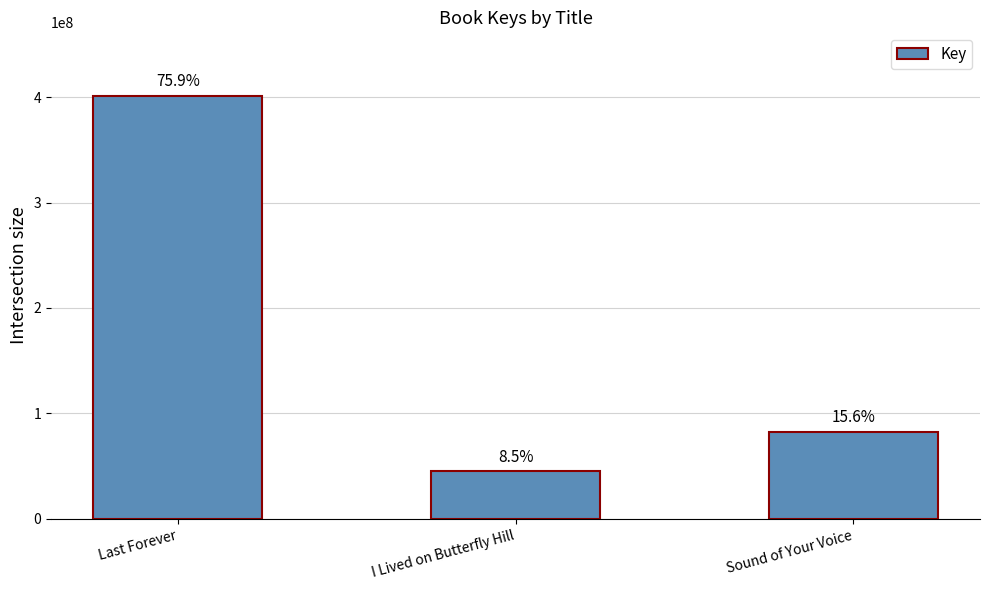

What position from the left is Last Forever?

1